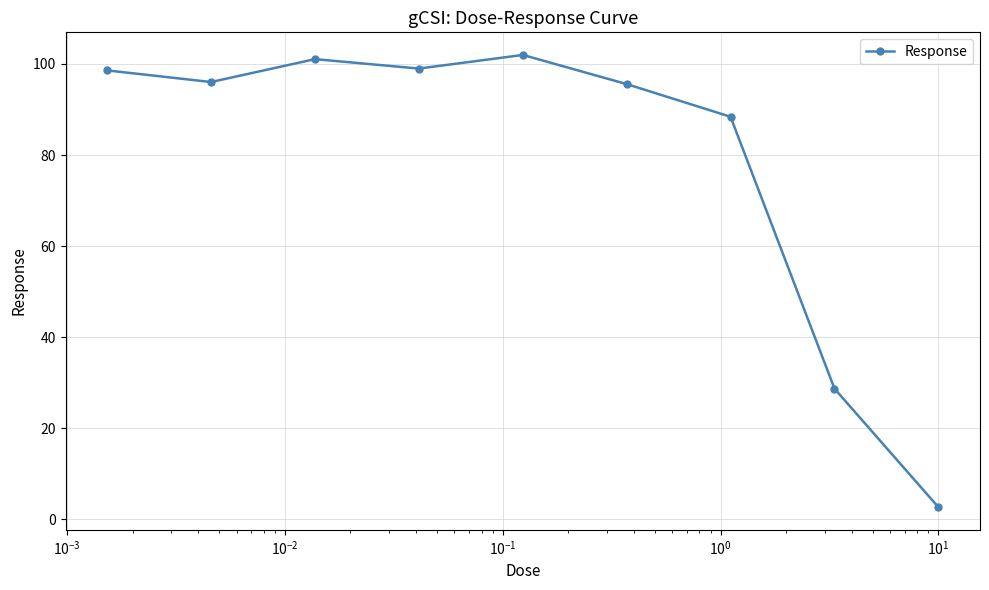

How many series are shown in this chart?

1